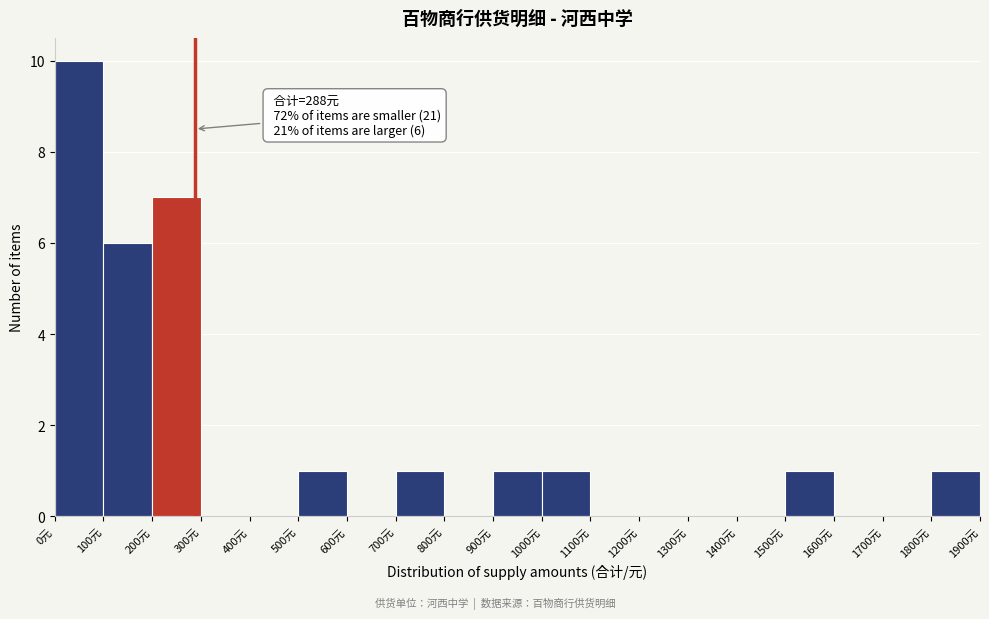

Which range on the x-axis has the tallest bar?

0 to 100